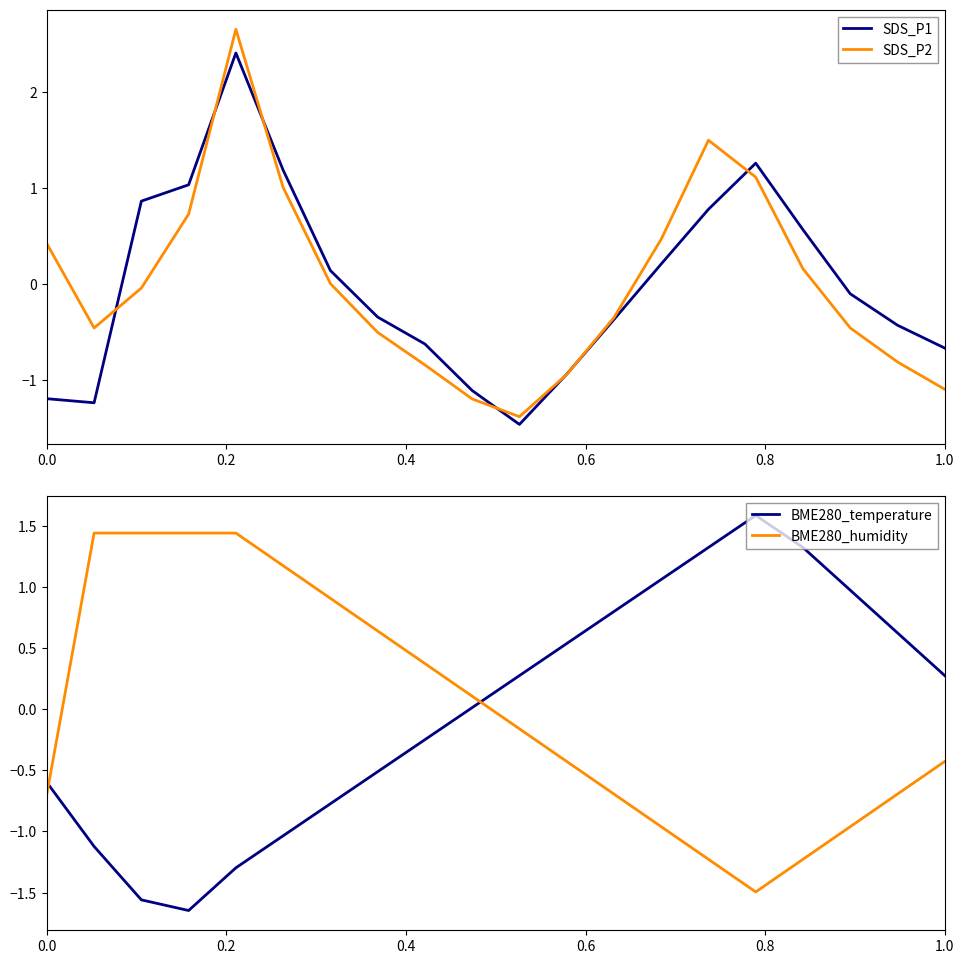

True or false: SDS_P1 and BME280_humidity cross at least once.

True